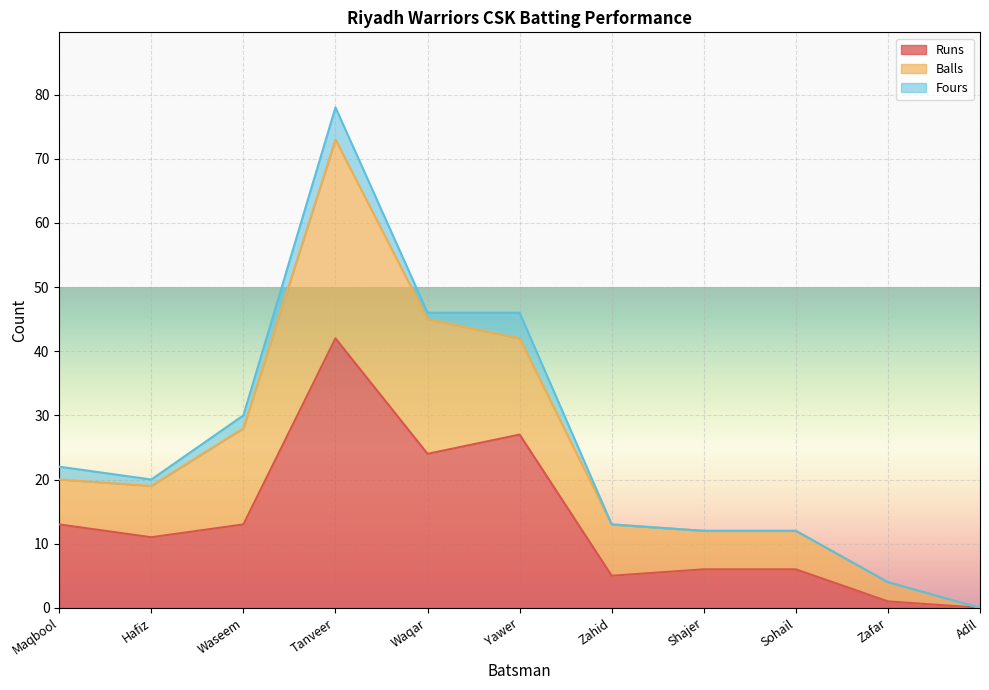

Which category has the highest value in the Runs series?

Tanveer